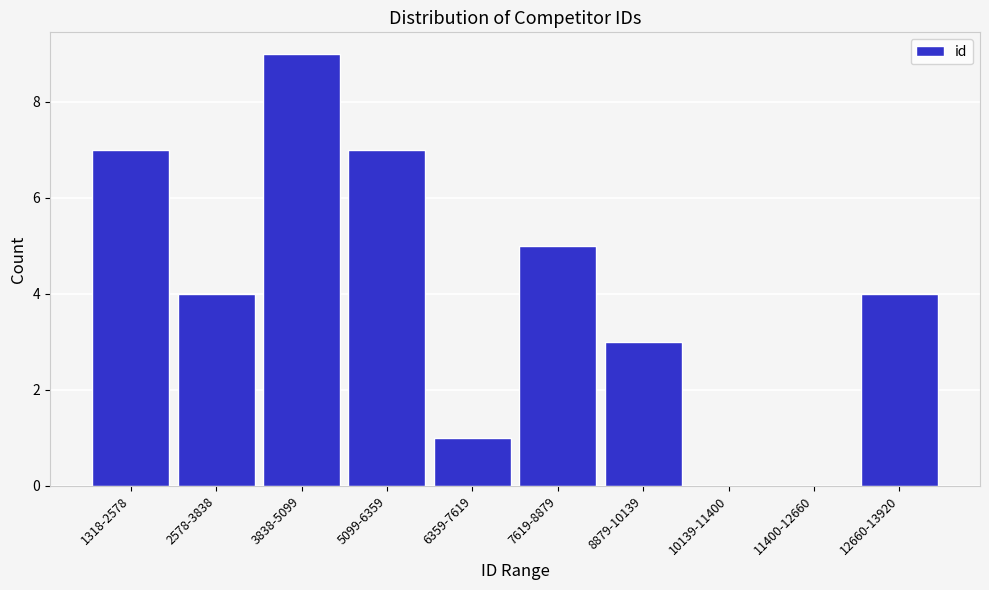

Reading right to left, list all the values displayed in this chart.

12660-13920=4	11400-12660=0	10139-11400=0	8879-10139=3	7619-8879=5	6359-7619=1	5099-6359=7	3838-5099=9	2578-3838=4	1318-2578=7